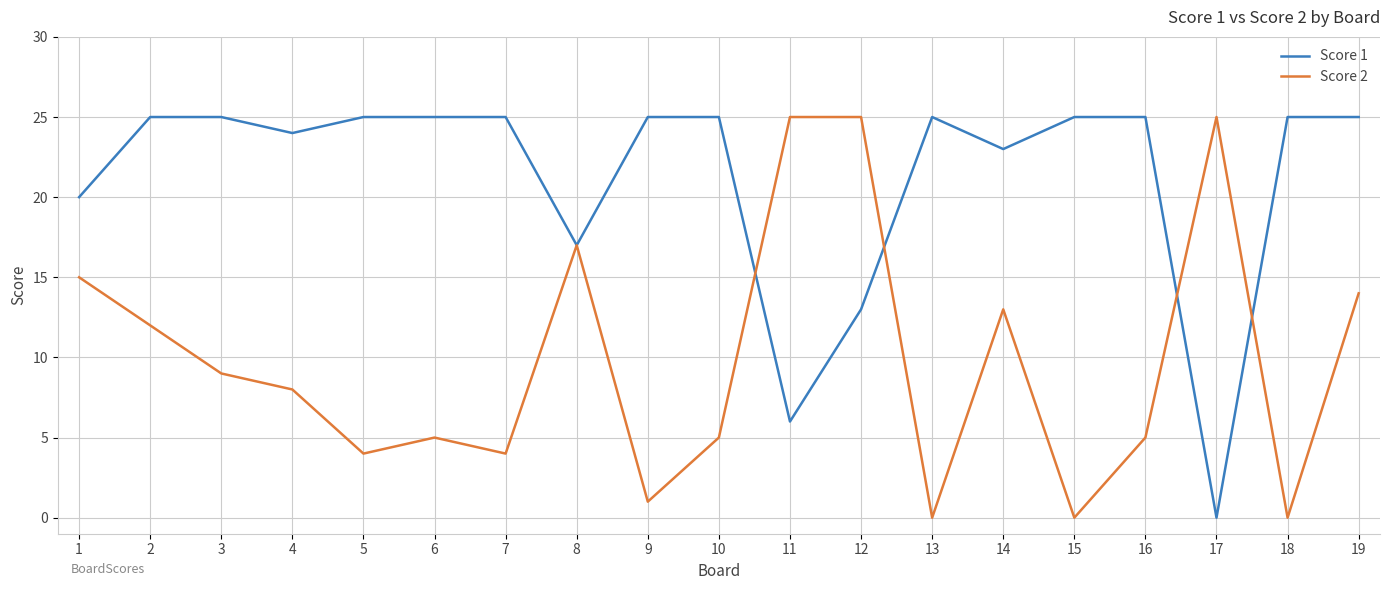

What is the difference between the second highest and second lowest values in the Score 2 series?

25